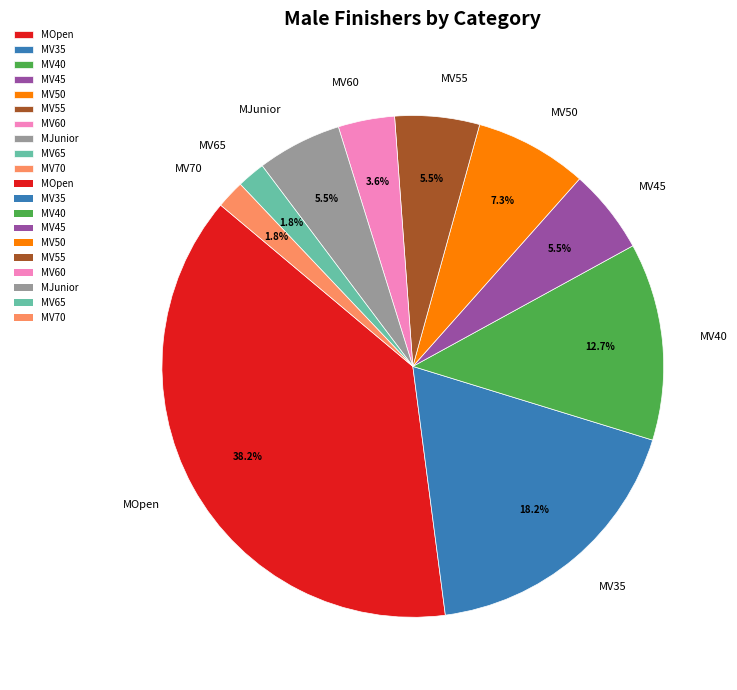

How much of the chart is everything except MV45?

94.5%